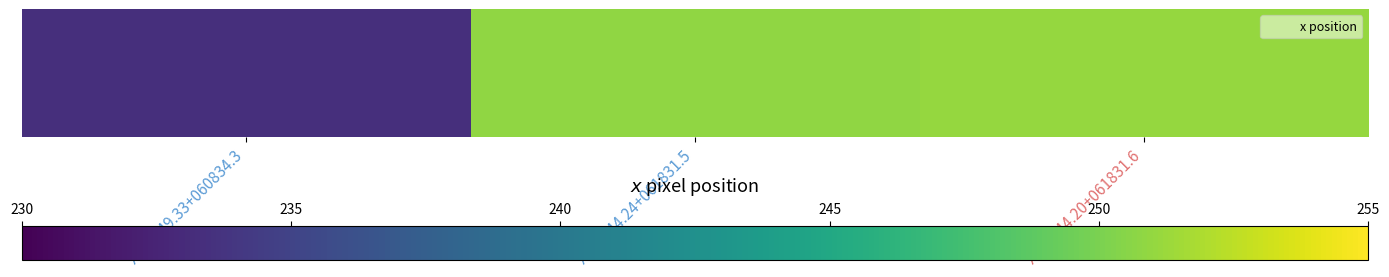

What is the greatest value displayed?

251.0